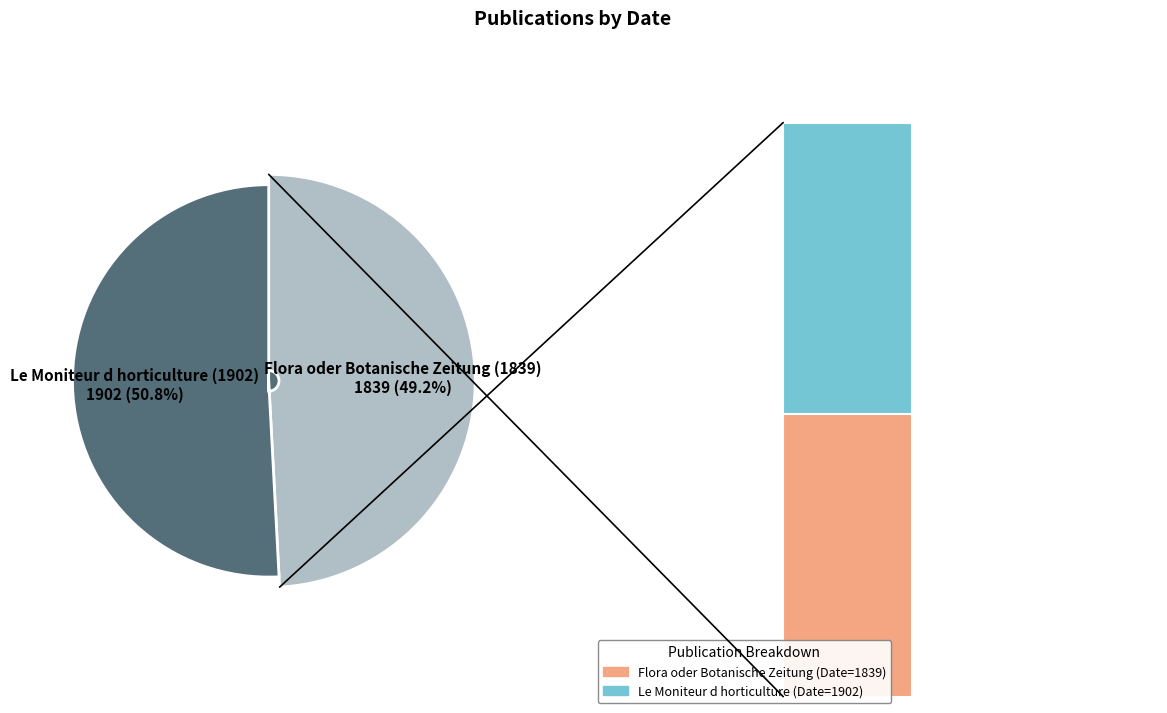

Rank the categories by value from lowest to highest.

Flora oder Botanische Zeitung (1839), Le Moniteur d horticulture (1902)